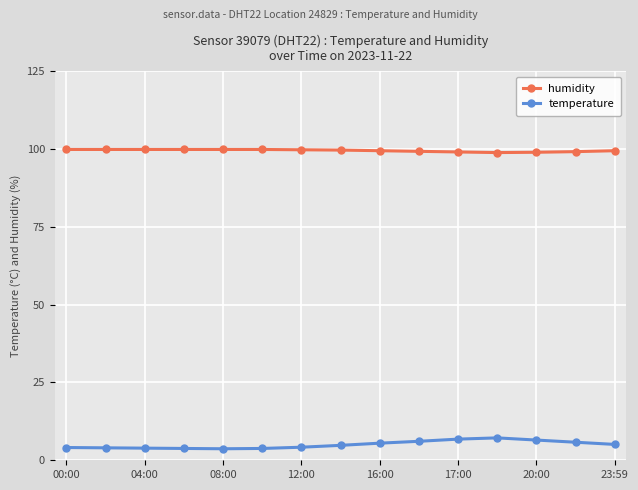

What is the greatest value displayed?

99.9